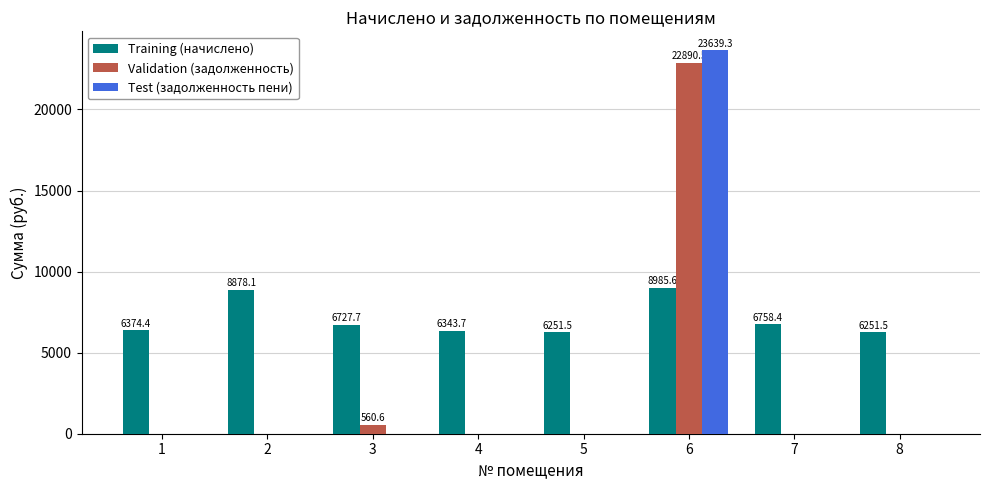

What is the total value across all series at 1?

6374.4